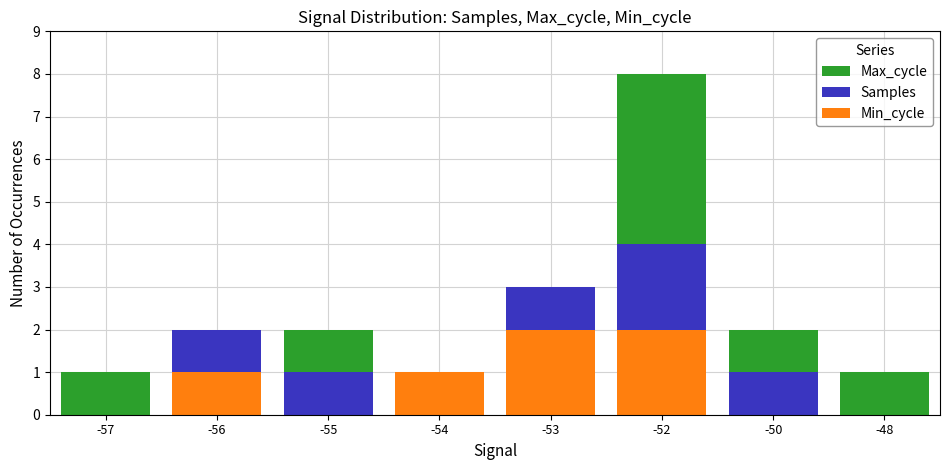

What is the approximate value of Max_cycle at -48?

1